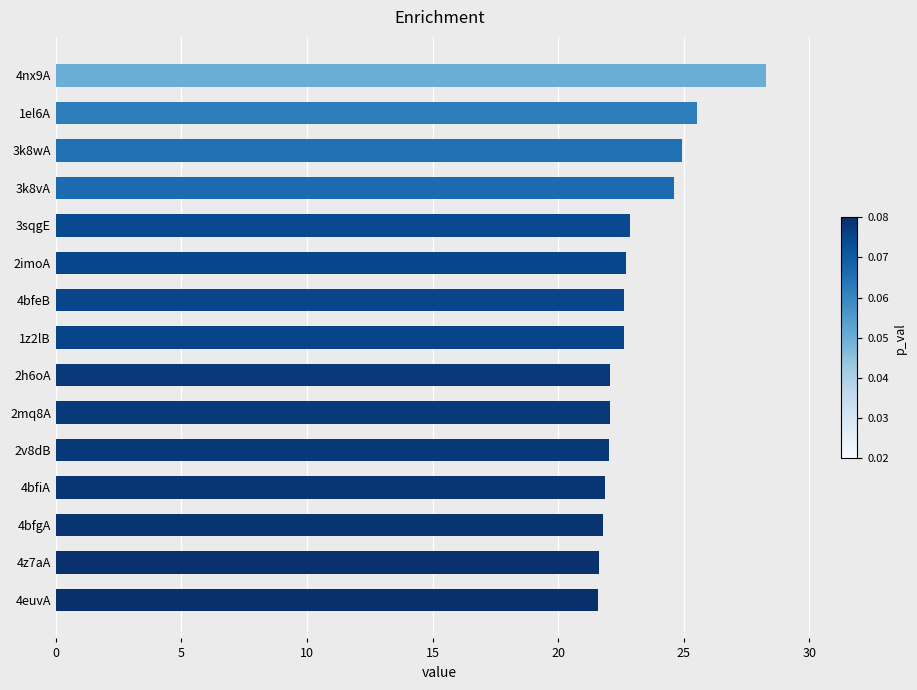

Which category has the highest value across all series?

4nx9A